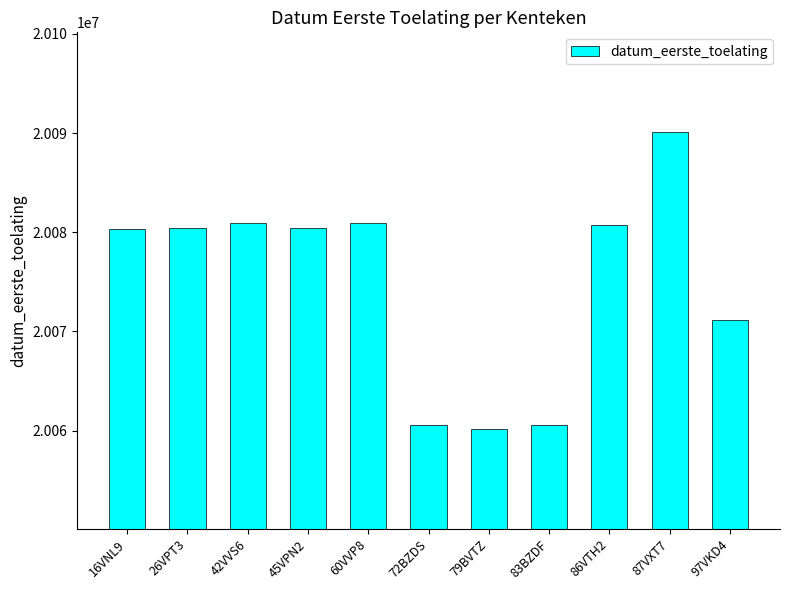

What is the minimum value shown in the chart?

20060125